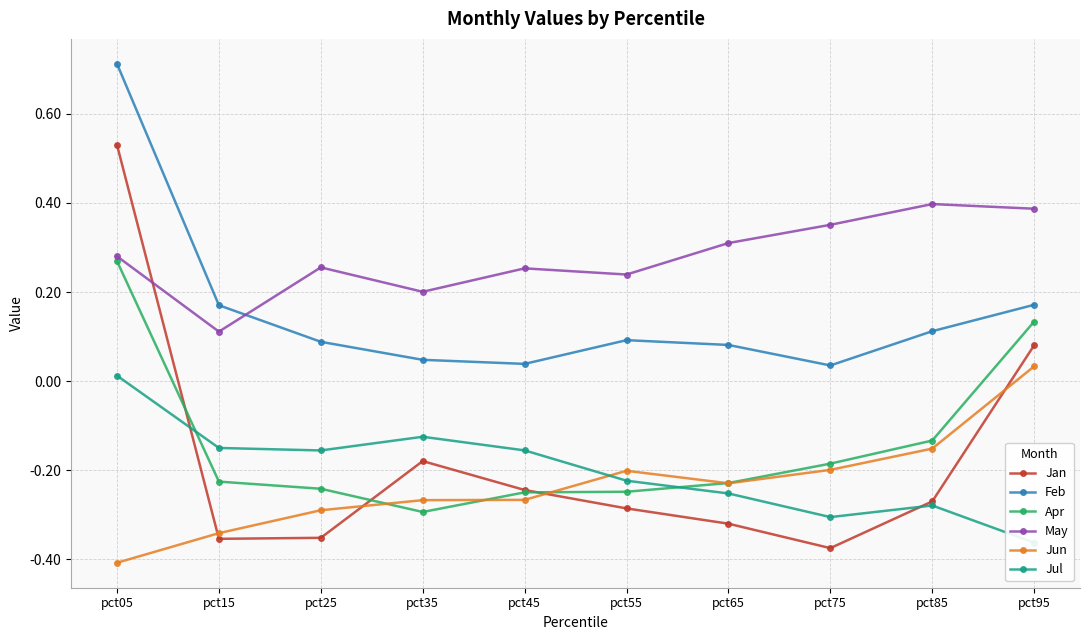

What is the value of the May point at the 3rd from the left?

0.3